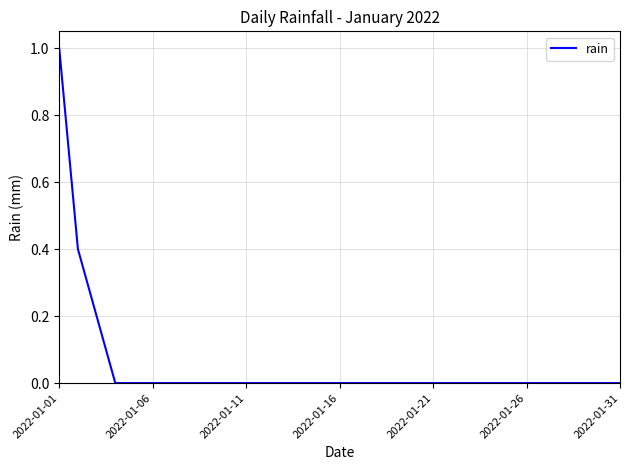

Does the chart display data point markers on the line(s)?

No